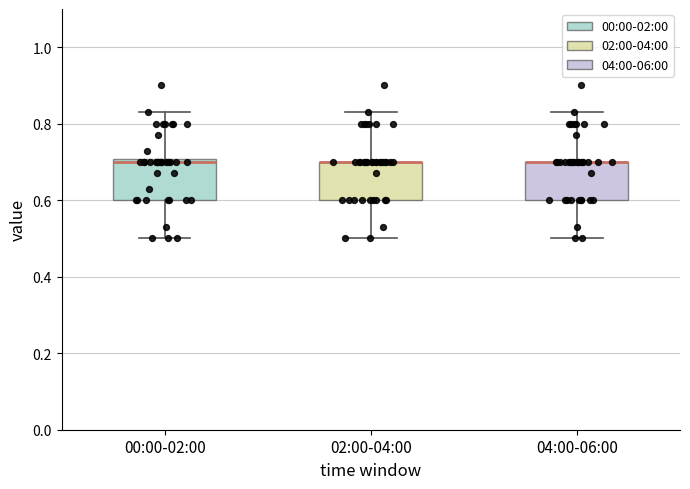

Reading left to right, transcribe this box plot: for each box, give where its median line is, the range the box spans, and where its two whiskers end, as read against the y-axis. The values are not printed on the chart, so give them approximately, as read against the axis.

00:00-02:00: median 0.70 (just below the box's upper edge), box 0.60 to 0.70, whiskers 0.50 to 0.84
02:00-04:00: median 0.70 (drawn on the box's upper edge), box 0.60 to 0.70, whiskers 0.50 to 0.84
04:00-06:00: median 0.70 (drawn on the box's upper edge), box 0.60 to 0.70, whiskers 0.50 to 0.84